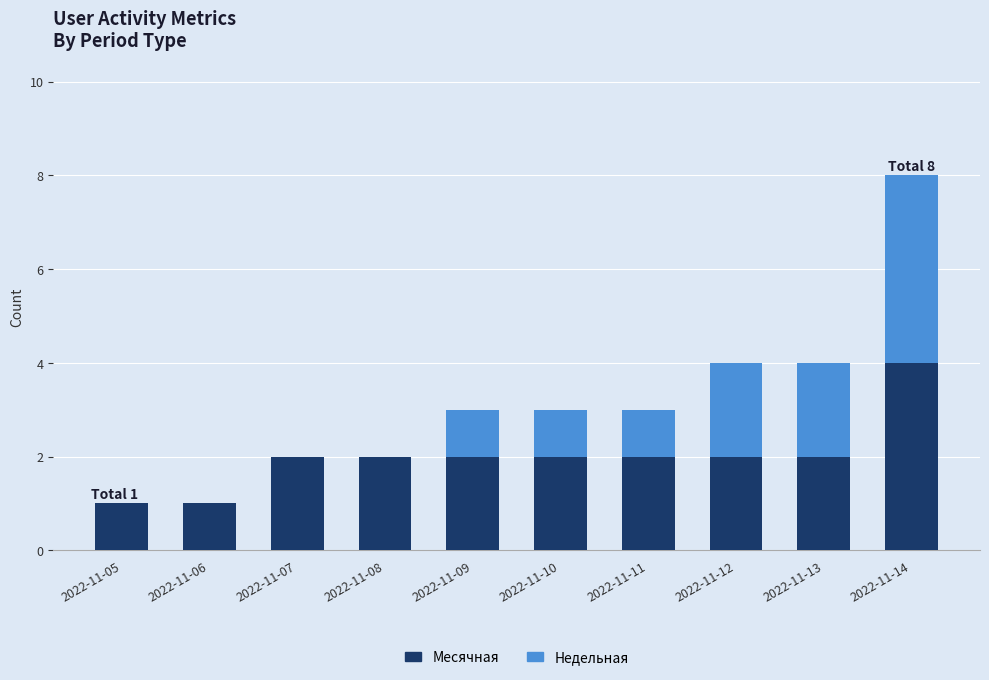

Count the number of data series in this chart.

2